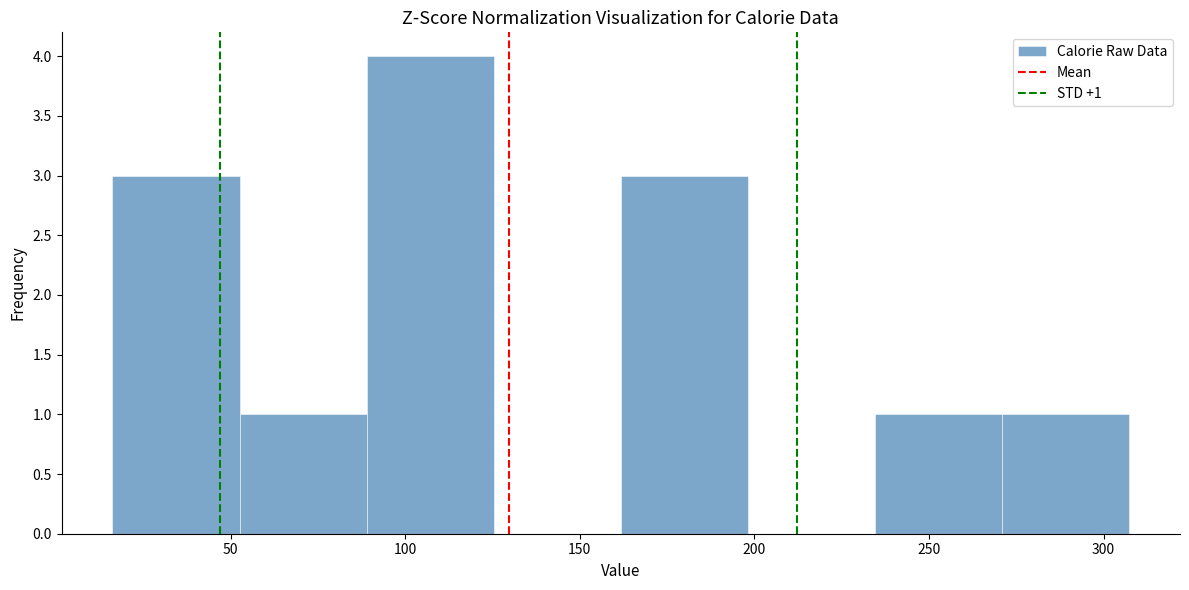

Over which range of the x-axis is the bar tallest?

90 to 125